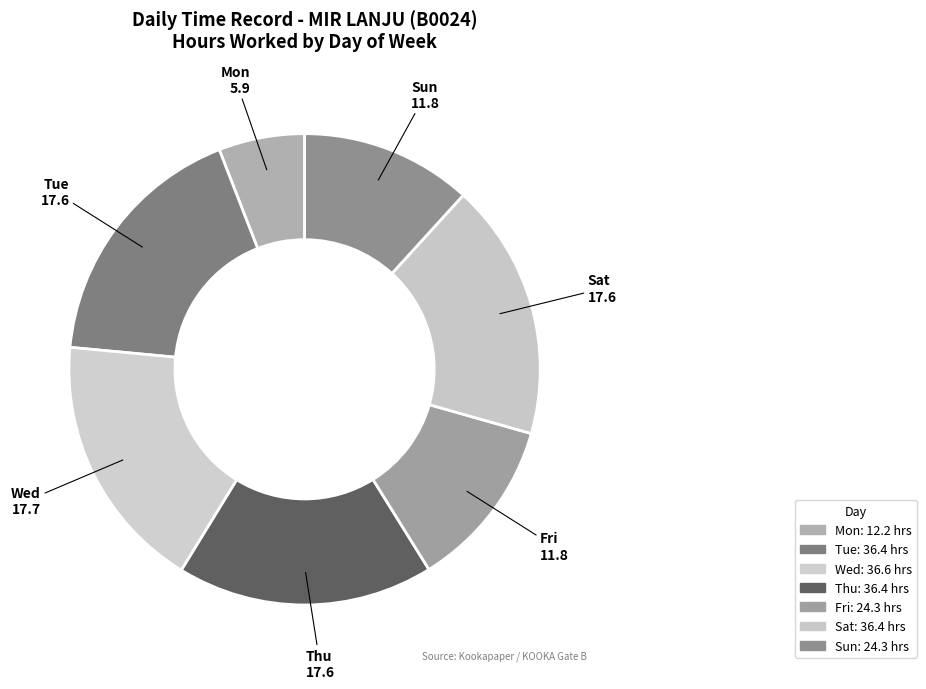

What is the ratio of the value at Sat to the value at Mon?

3.0